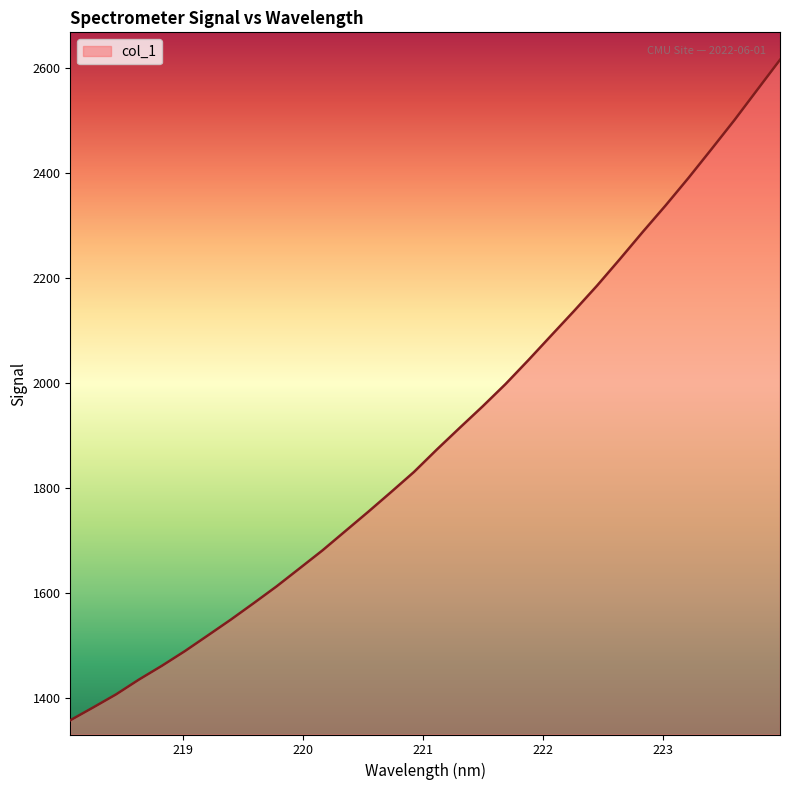

What is the maximum value shown in the chart?

2616.6